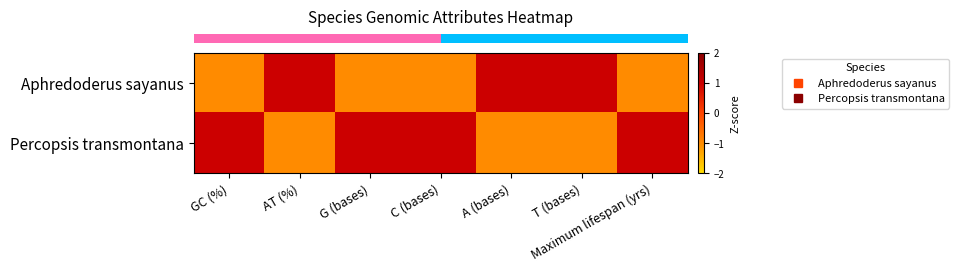

List the series in order of their peak value, lowest first.

row_1, row_0